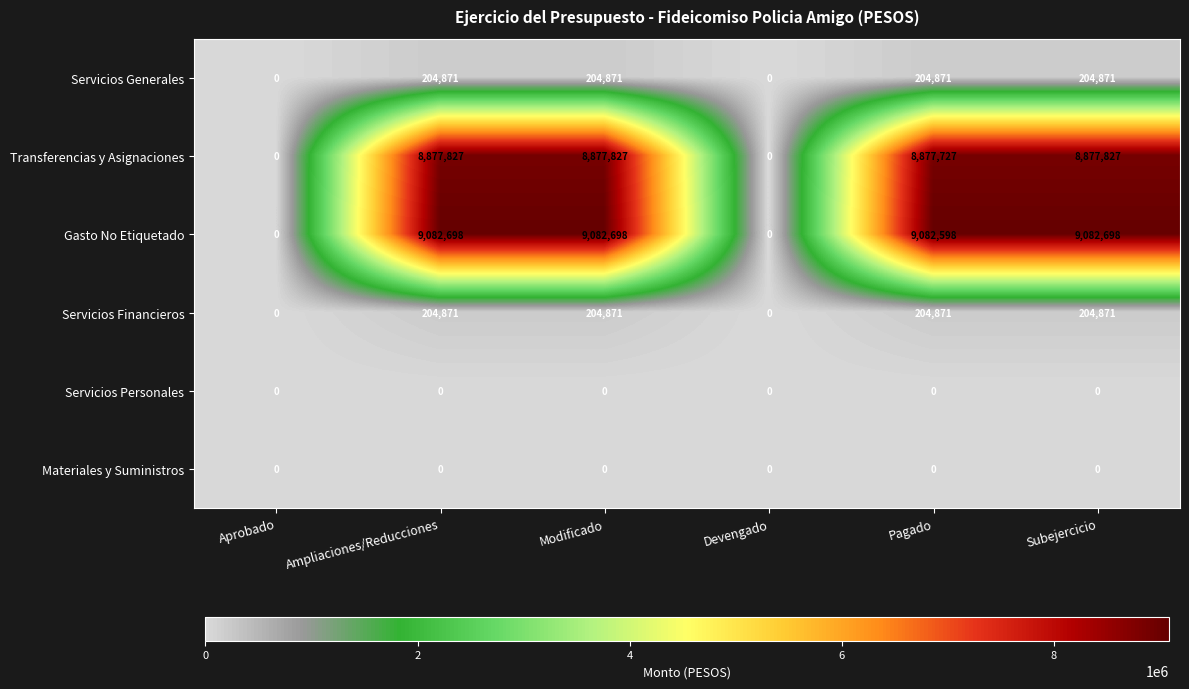

How many distinct data groups are displayed?

6